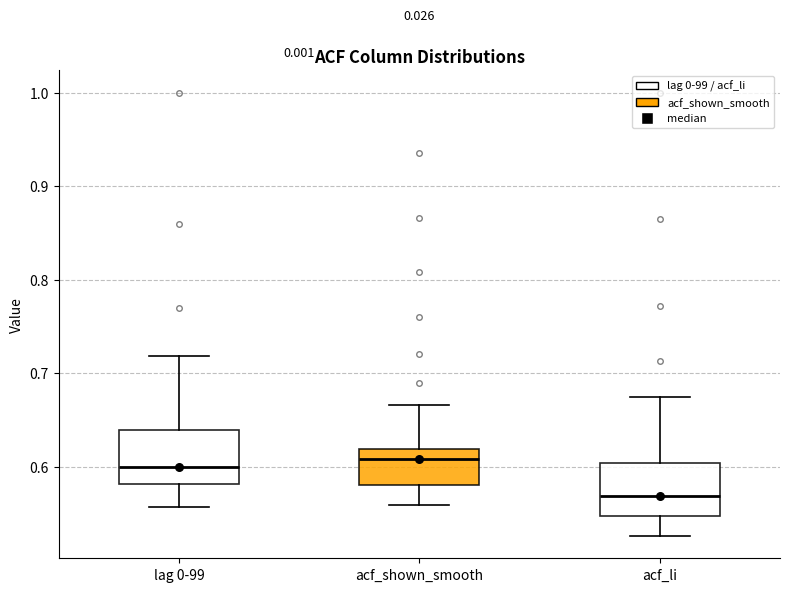

Which box's median line is the lowest?

acf_li